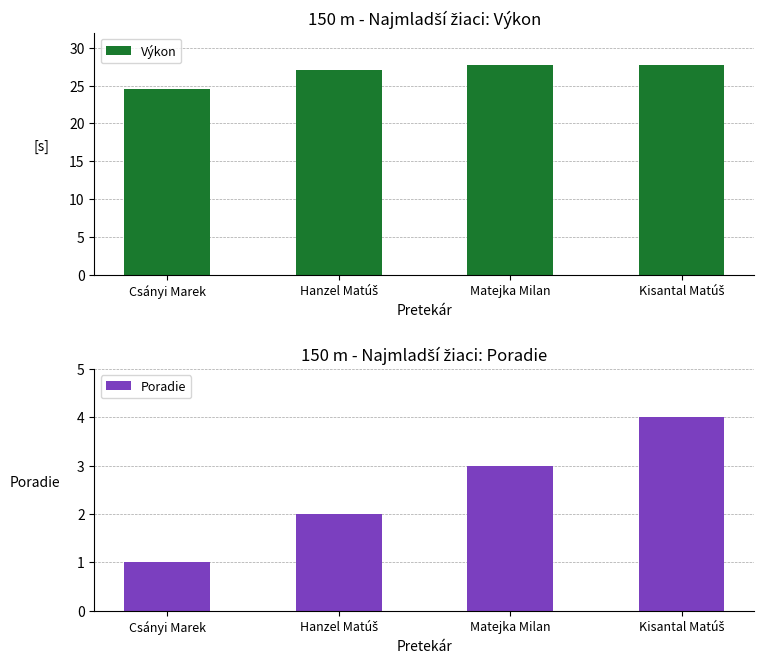

What is the sum of the Výkon values at Matejka Milan and Csányi Marek?

52.2